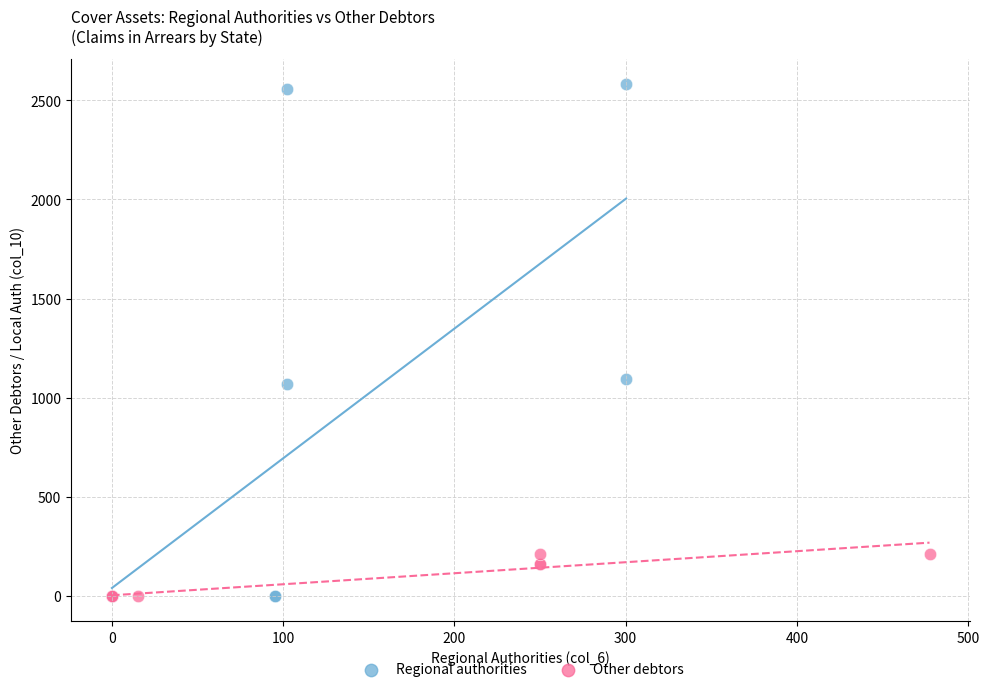

Which series reaches the maximum Y coordinate?

Regional authorities